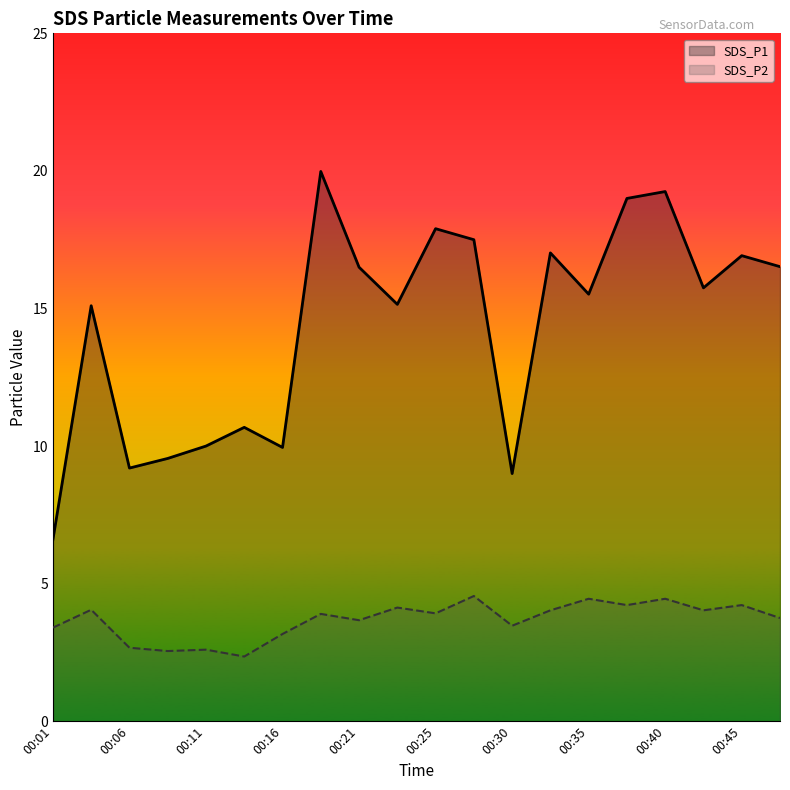

What is the value of the SDS_P1 point at the 19th from the left?

16.9